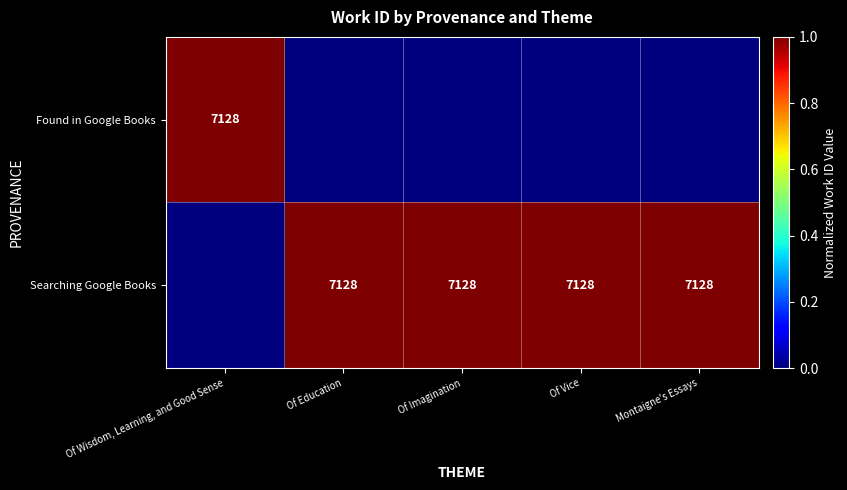

The value of Searching Google Books at Montaigne's Essays is 4293. True or false?

False